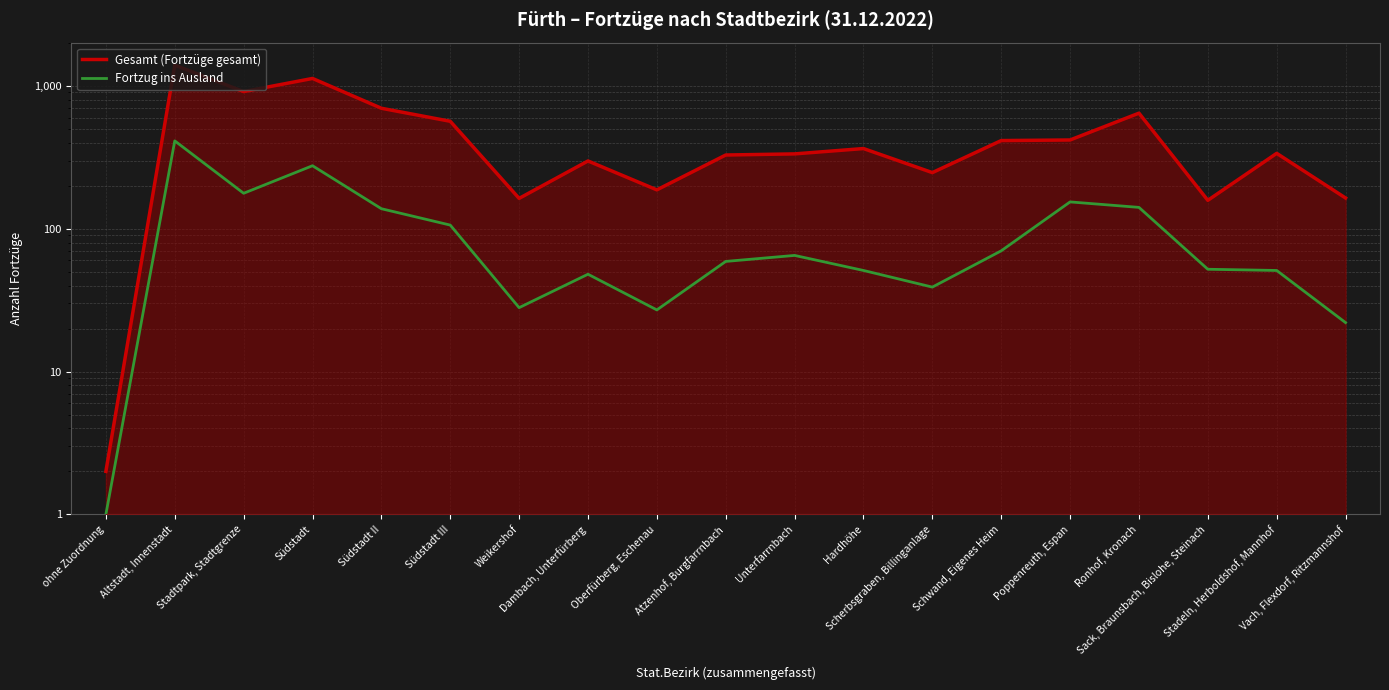

What is the total value across all series at Südstadt?

1403